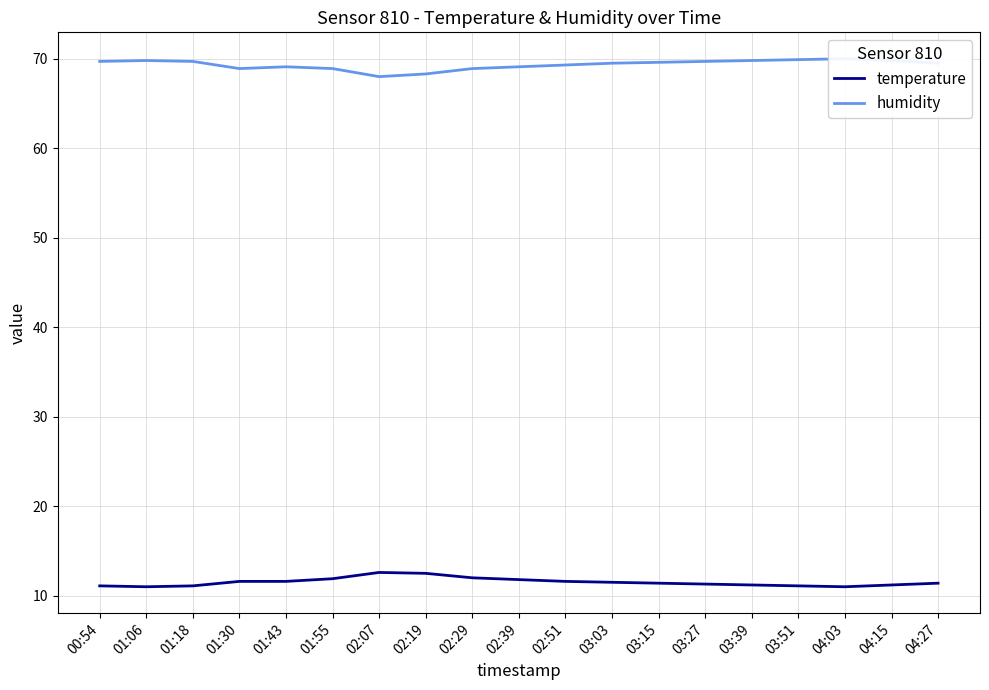

True or false: temperature and humidity cross at least once.

False